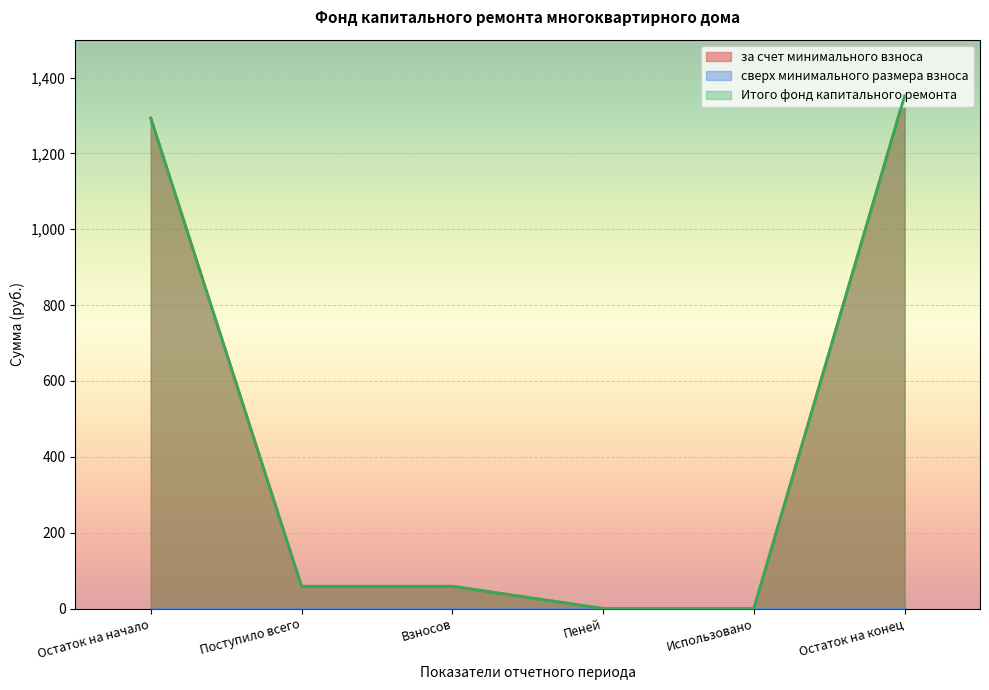

Which label corresponds to the smallest value in the chart?

Пеней